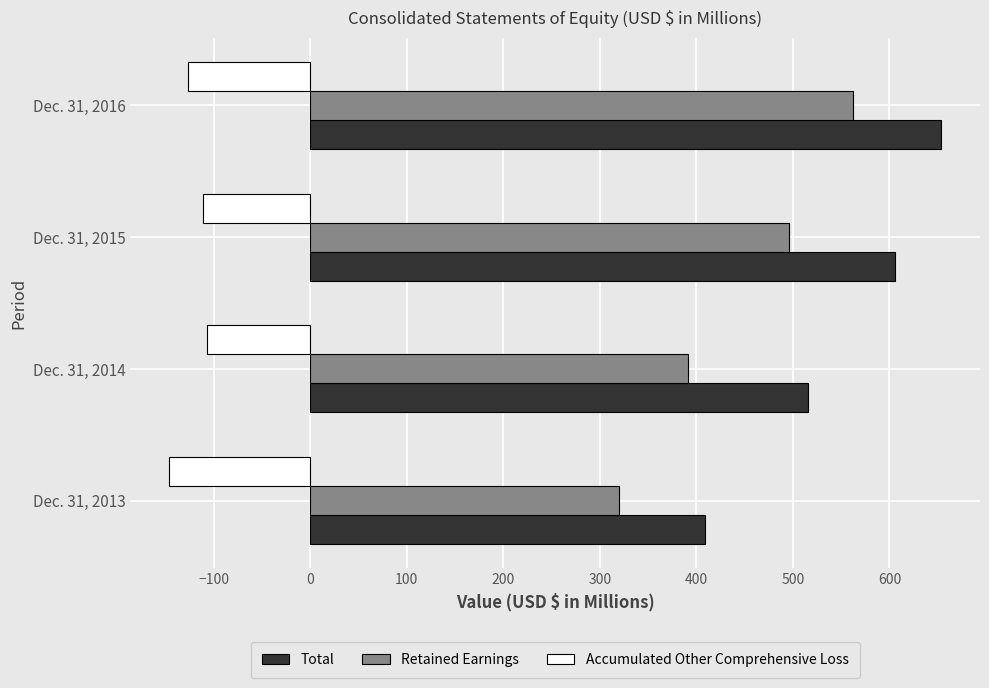

Rank the series by their average value, from highest to lowest.

Total, Retained Earnings, Accumulated Other Comprehensive Loss